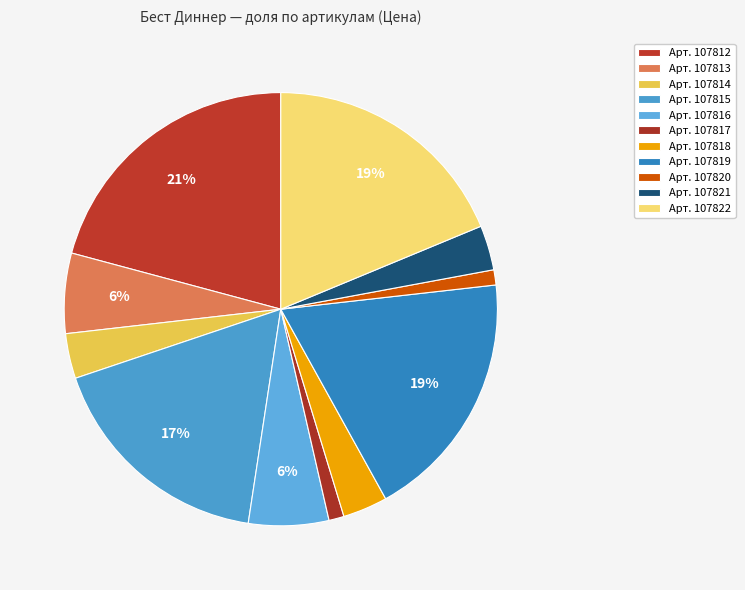

How many segments does this pie chart have?

11